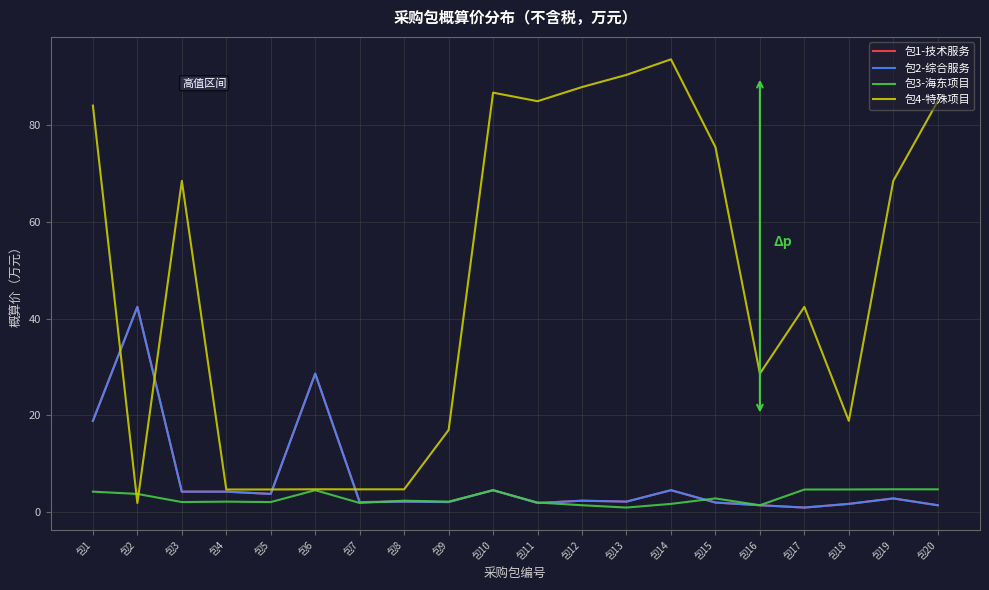

Reading left to right, list all the values displayed in this chart.

包1-技术服务: 18.9	42.4	4.2	4.2	3.8	28.6	2.1	2.2	2.1	4.5	1.9	2.4	2.2	4.5	2.0	1.4	0.9	1.7	2.8	1.4
包2-综合服务: 18.9	42.4	4.2	4.2	3.8	28.6	2.1	2.2	2.1	4.5	1.9	2.4	2.2	4.5	2.0	1.4	0.9	1.7	2.8	1.4
包3-海东项目: 4.2	3.8	2.1	2.2	2.1	4.5	1.9	2.4	2.2	4.5	2.0	1.4	0.9	1.7	2.8	1.4	4.7	4.7	4.7	4.7
包4-特殊项目: 84.1	1.9	68.5	4.7	4.7	4.7	4.7	4.7	17.0	86.7	85.0	87.9	90.4	93.6	75.5	28.6	42.4	18.9	68.5	85.0